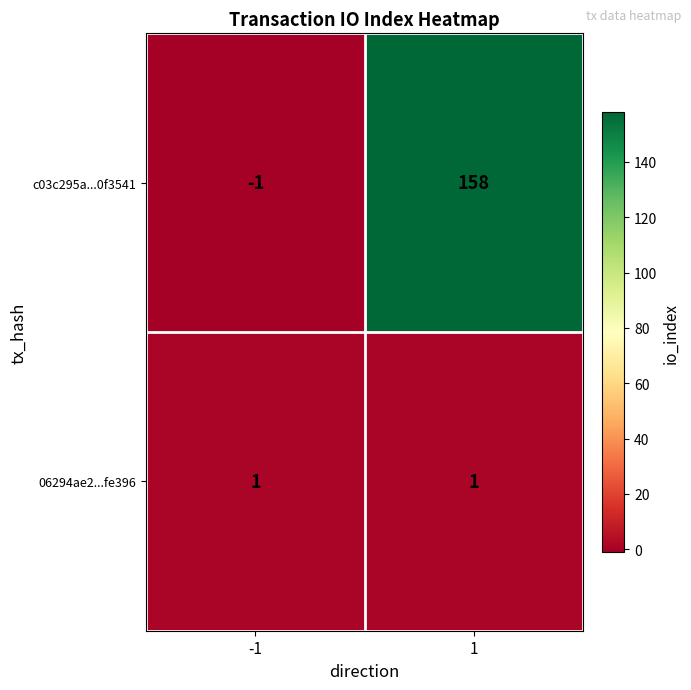

What is the maximum value shown in the chart?

158